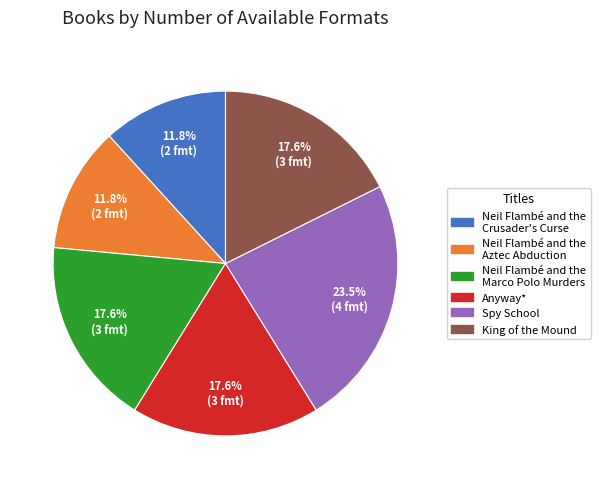

Approximately how many times larger is the value at Spy School compared to King of the Mound?

1.3